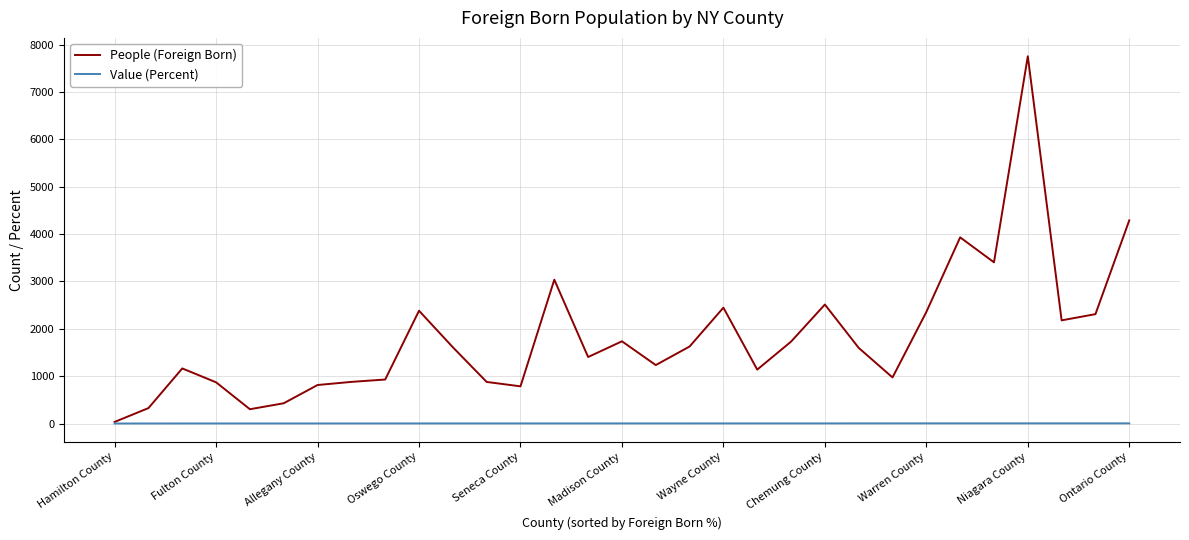

Rank the series by their average value, from highest to lowest.

People (Foreign Born), Value (Percent)